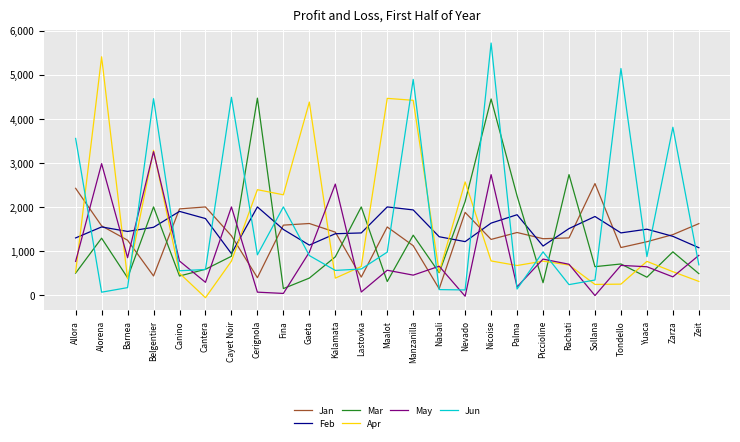

What is the sum of all Apr values?

37828